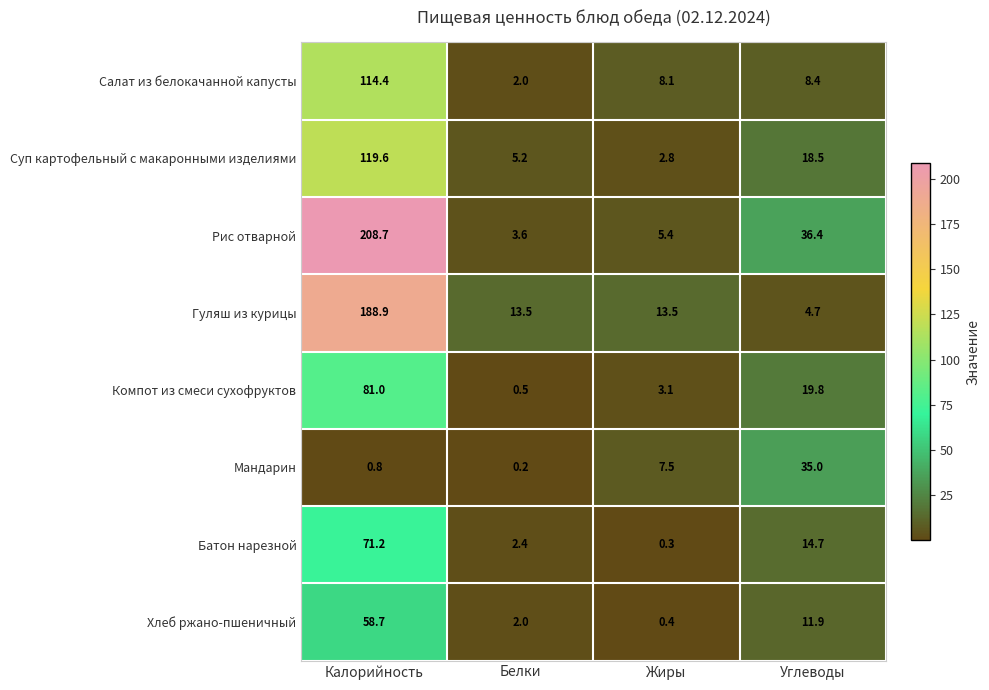

Which series has the largest range (max minus min)?

Рис отварной